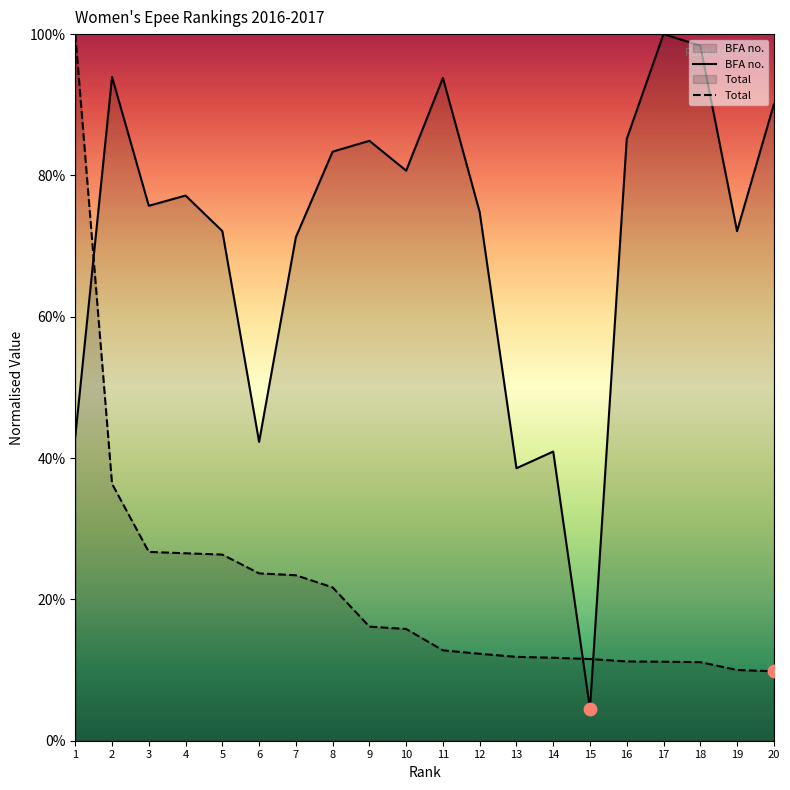

Which series has the largest total across all categories?

BFA no.